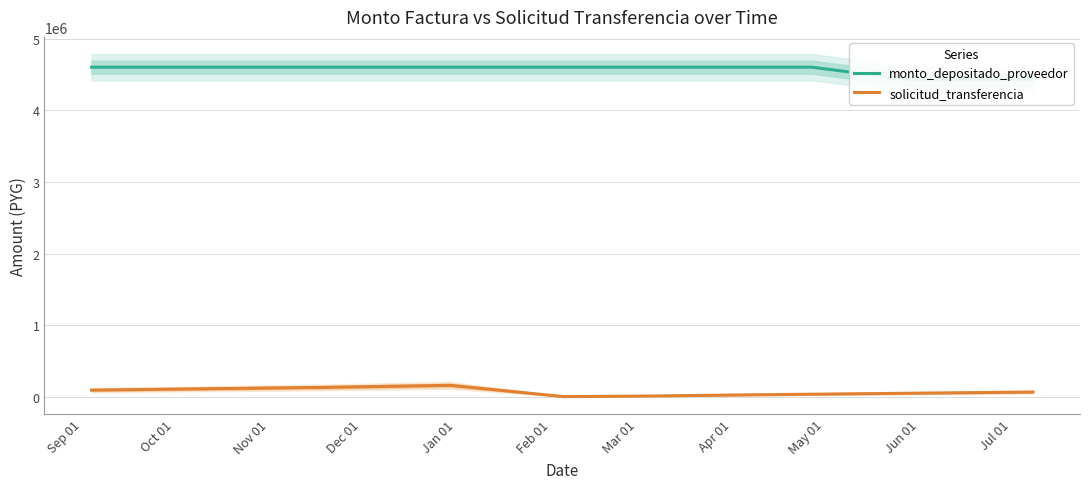

What is the average value of the monto_depositado_proveedor series?

4571582